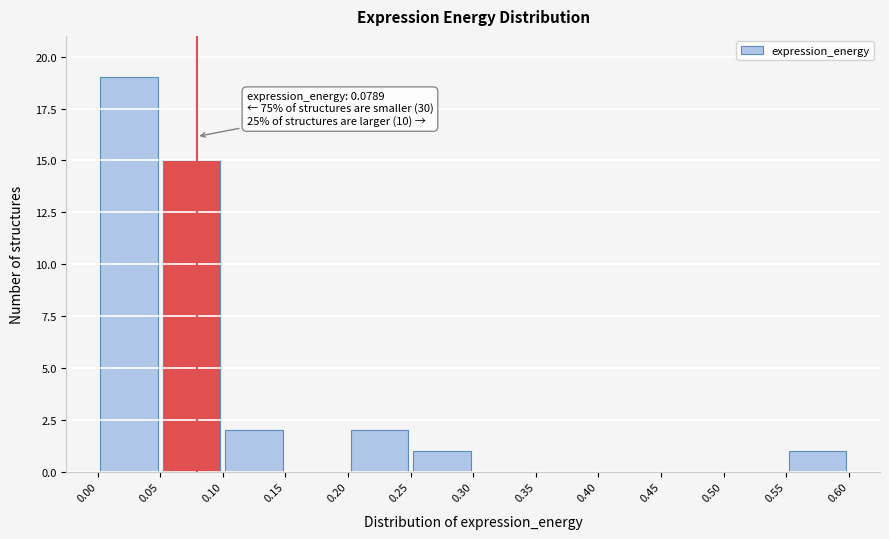

Which range on the x-axis has the tallest bar?

0.00 to 0.05